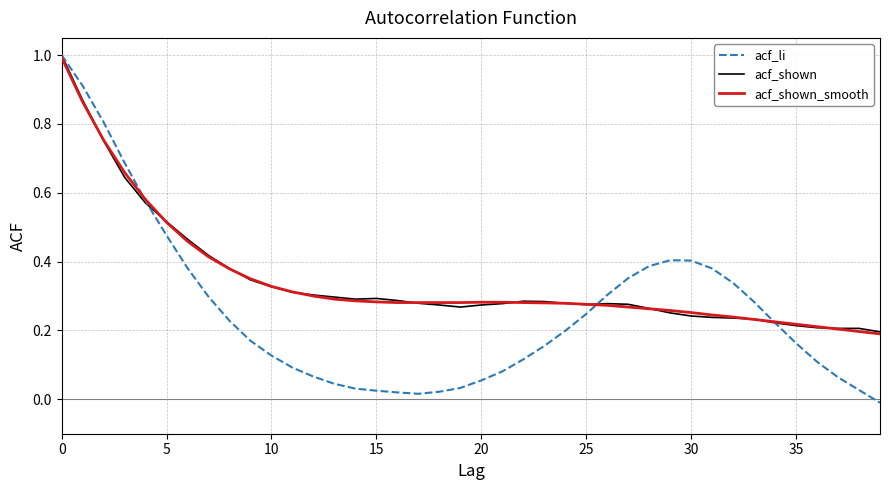

Which series has the largest range (max minus min)?

acf_li